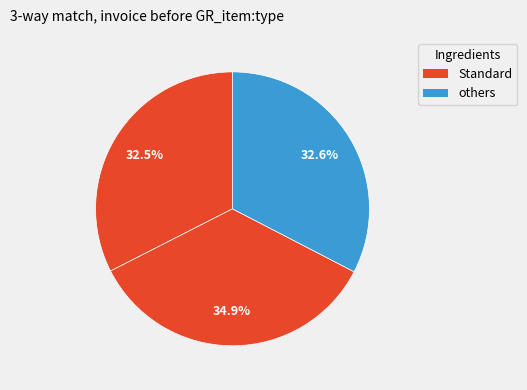

How many slices are in this pie chart?

3